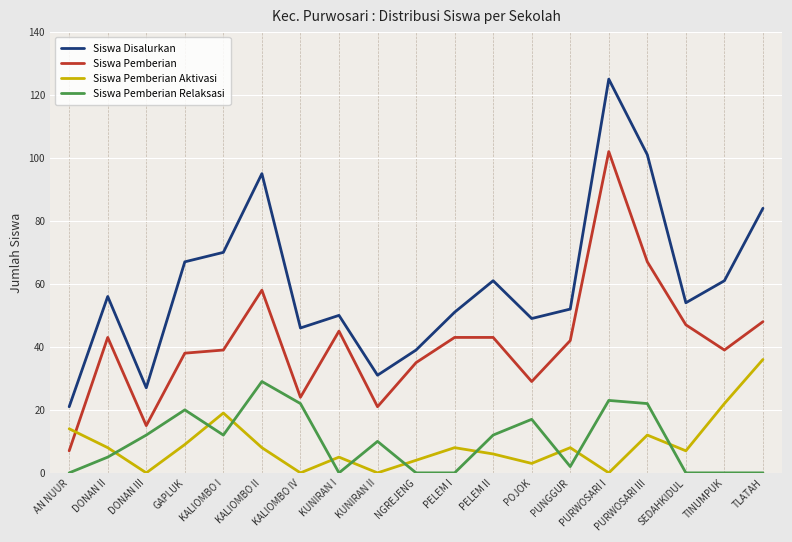

At which category is the sum across all series the highest?

PURWOSARI I